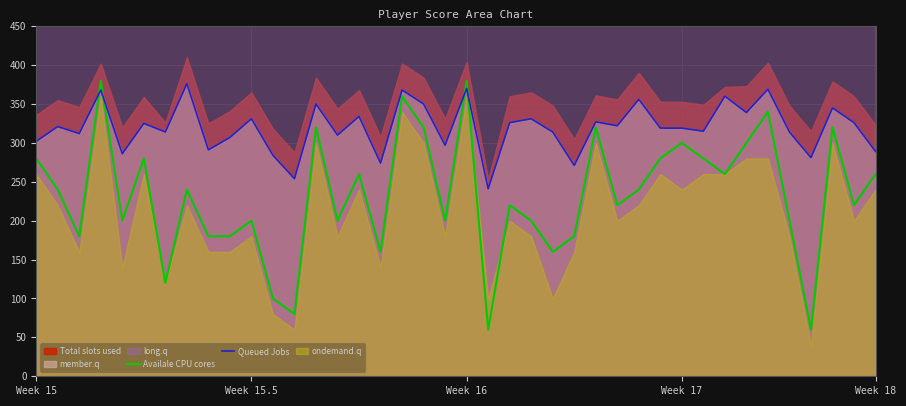

How many data points in Queued Jobs are less than 321?

20